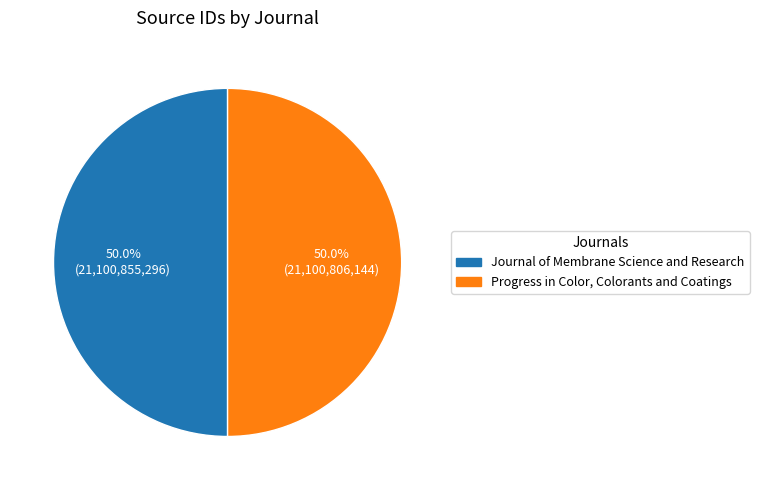

To the nearest percent, what is the average slice percentage?

50%